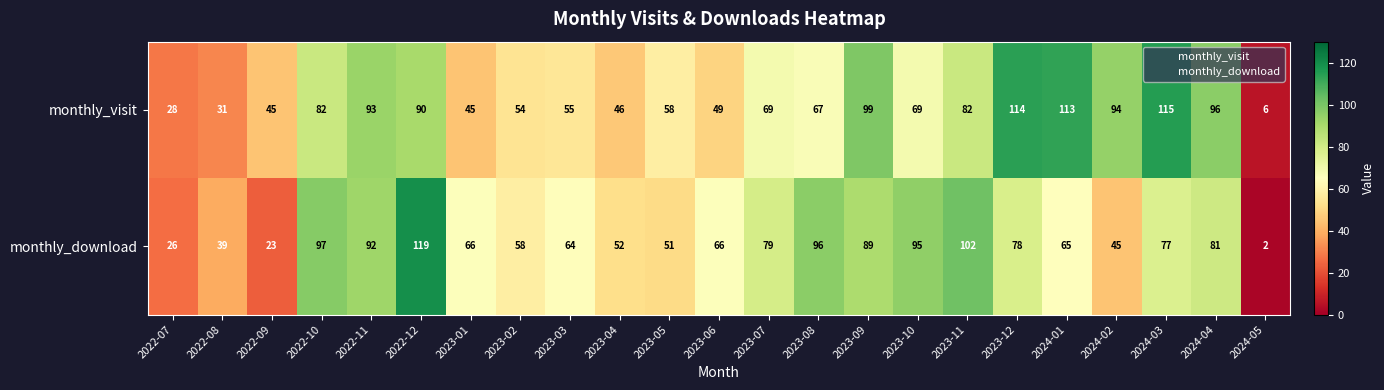

True or false: monthly_visit has a value of 54 at 2023-02.

True